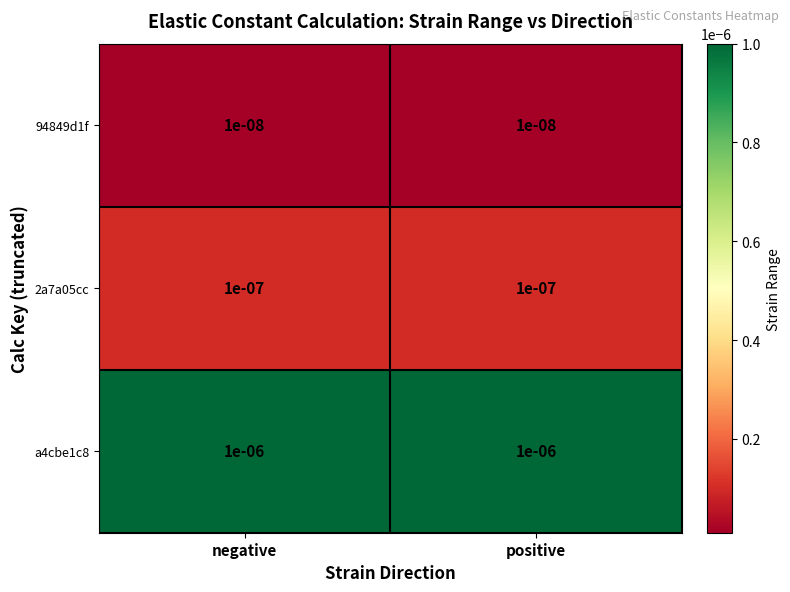

At how many categories does at least one series exceed 0?

2